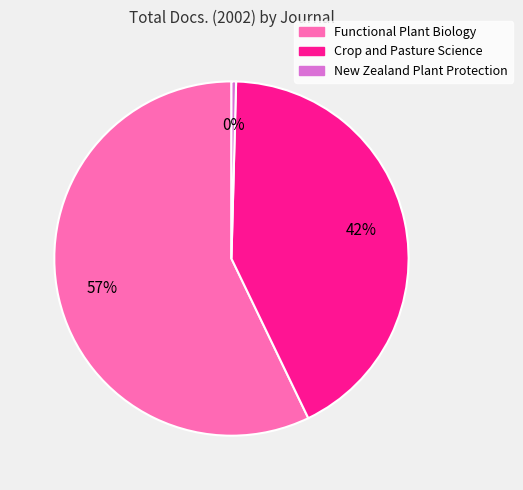

Does any single category account for the majority?

Yes